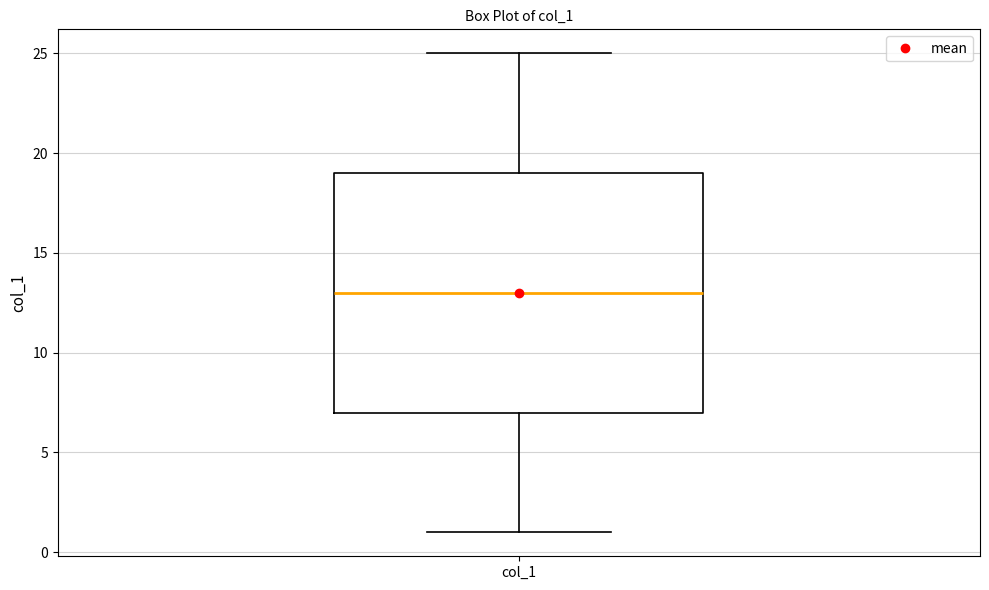

Transcribe this box plot: give where the median line is, the range the box spans, and where the two whiskers end, as read against the y-axis. The values are not printed on the chart, so give them approximately, as read against the axis.

median 13, box 7 to 19, whiskers 1 to 25